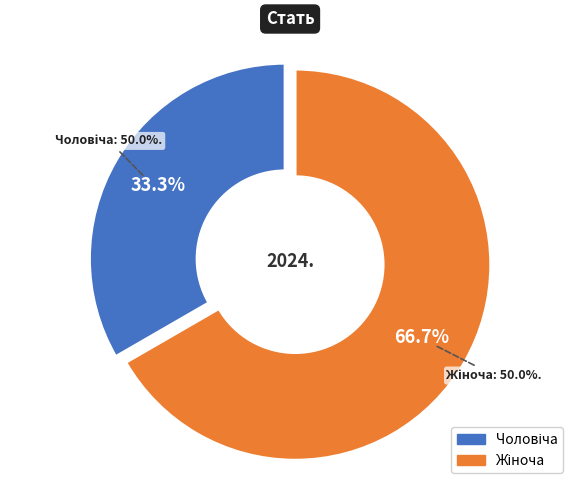

Count the number of slices in the pie.

2